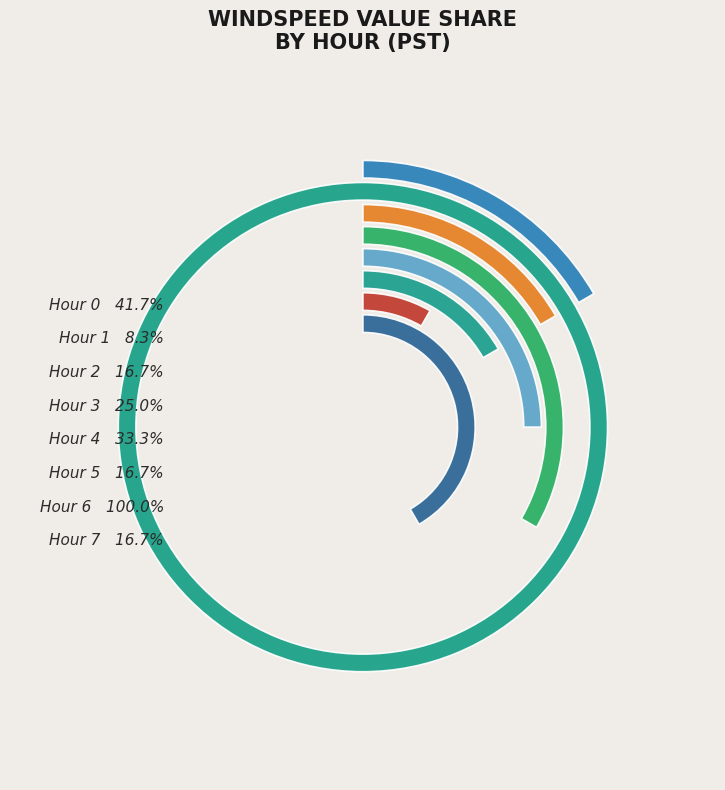

Which slice is the largest?

Hour 6